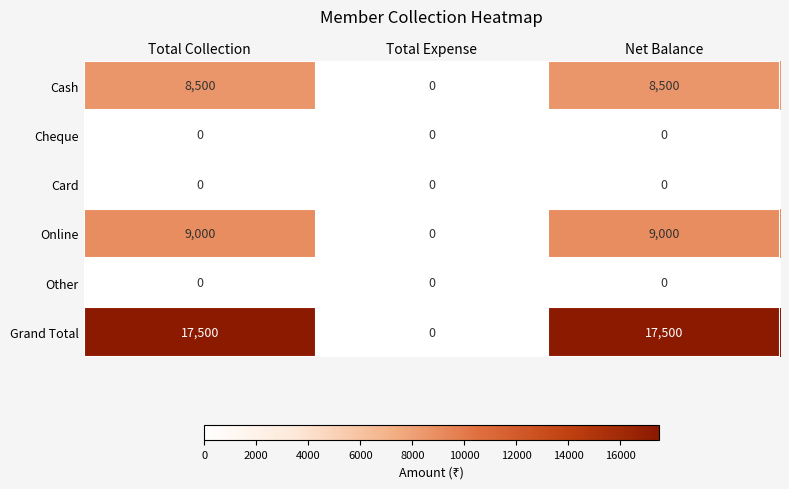

What is the greatest value displayed?

17500